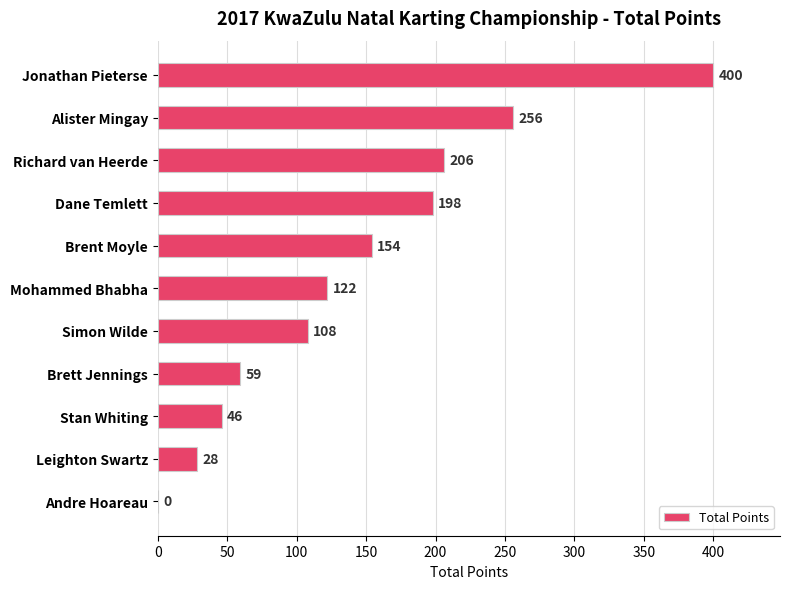

Reading bottom to top, extract all data points from this chart.

Andre Hoareau=0	Leighton Swartz=28	Stan Whiting=46	Brett Jennings=59	Simon Wilde=108	Mohammed Bhabha=122	Brent Moyle=154	Dane Temlett=198	Richard van Heerde=206	Alister Mingay=256	Jonathan Pieterse=400